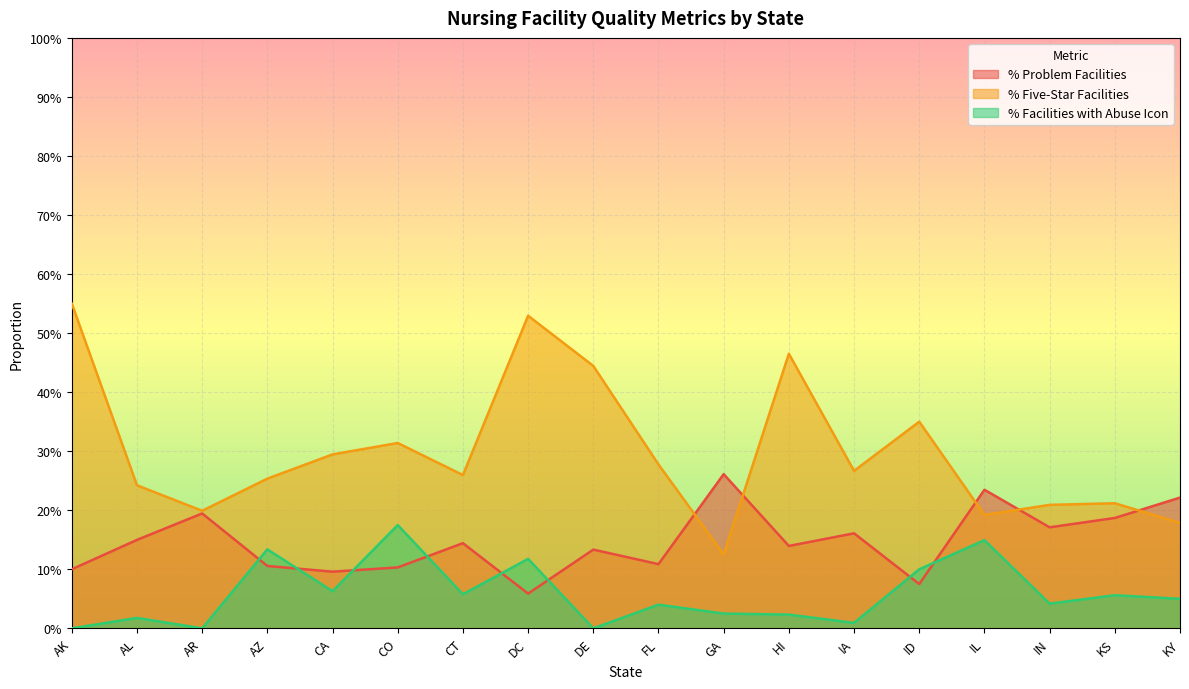

What is the total value across all series at HI?

0.6